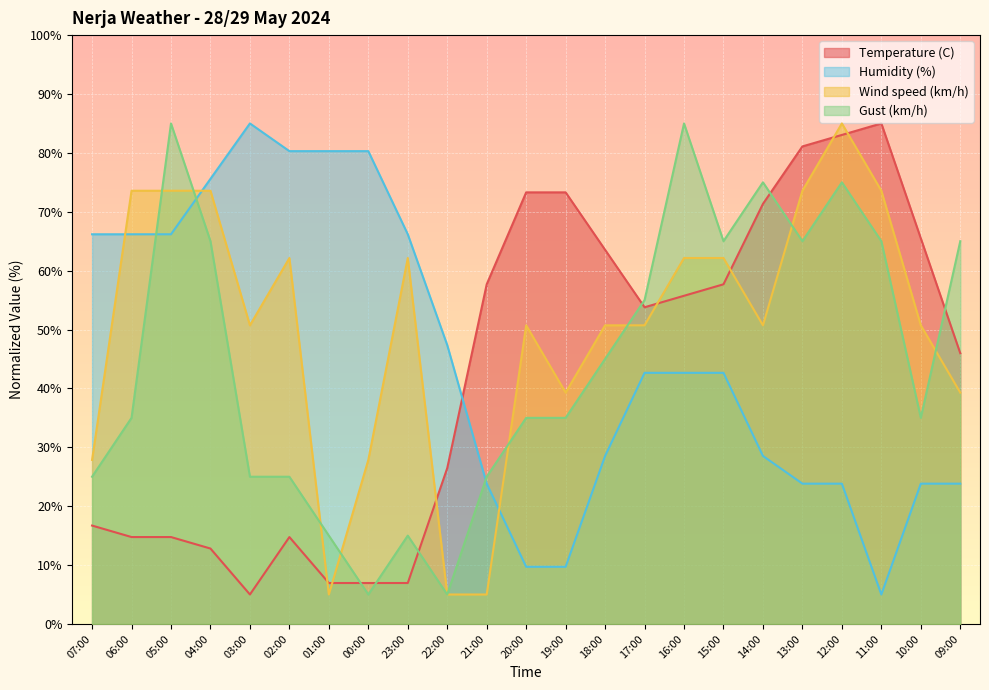

What is the average value of the Gust (km/h) series?

44.6